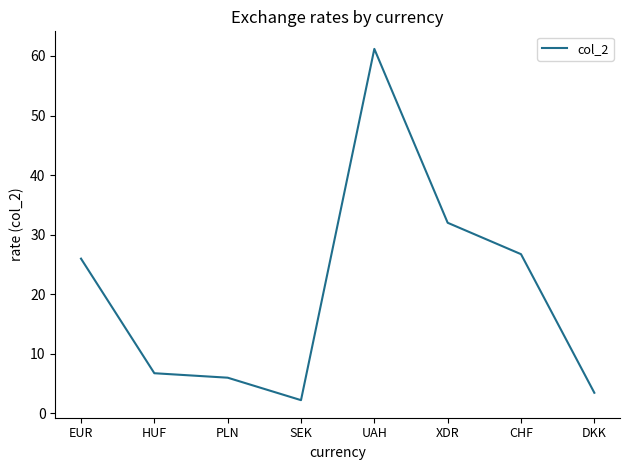

Where is the first local maximum?

UAH